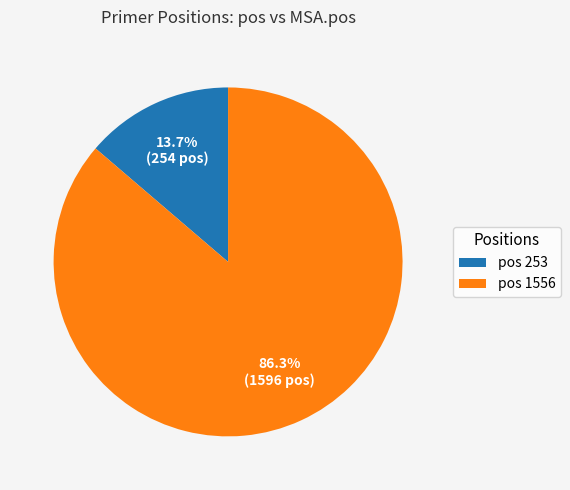

Which category has the biggest portion of the pie?

pos 1556